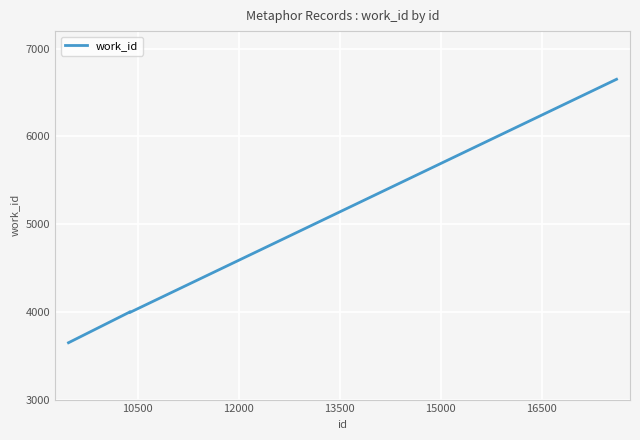

What is the sum of all values?

26288